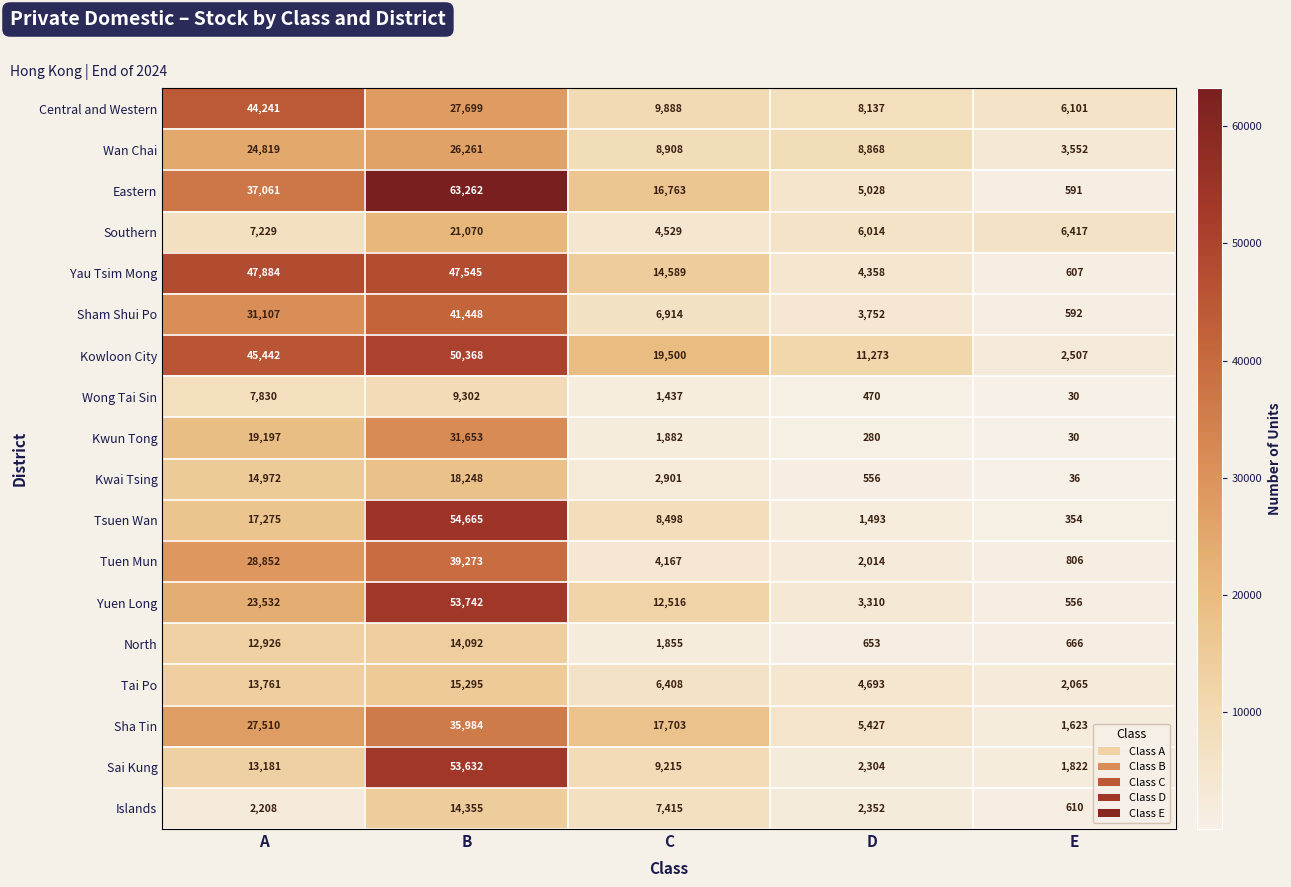

Which series has the largest range (max minus min)?

Eastern